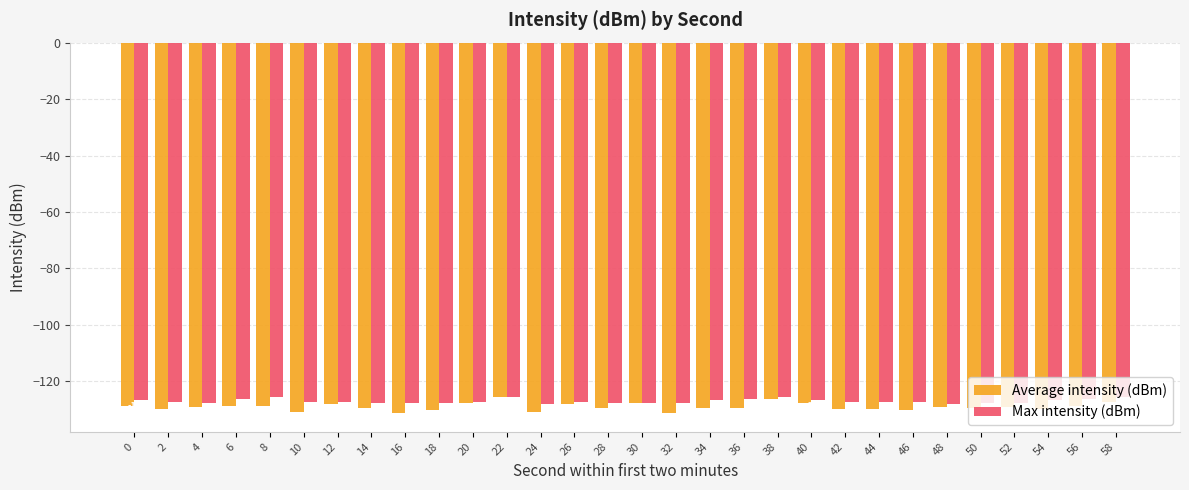

What is the difference between the maximum and second lowest values in the Average intensity (dBm) series?

5.4